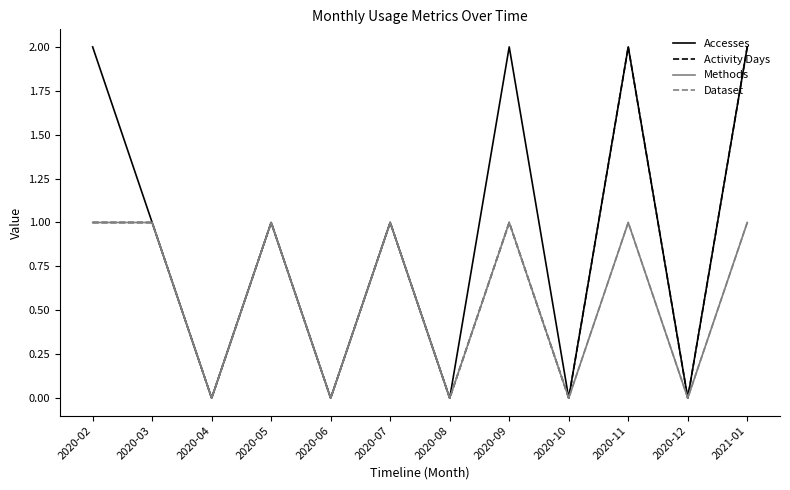

True or false: Accesses has more than 1 interior local peaks.

True